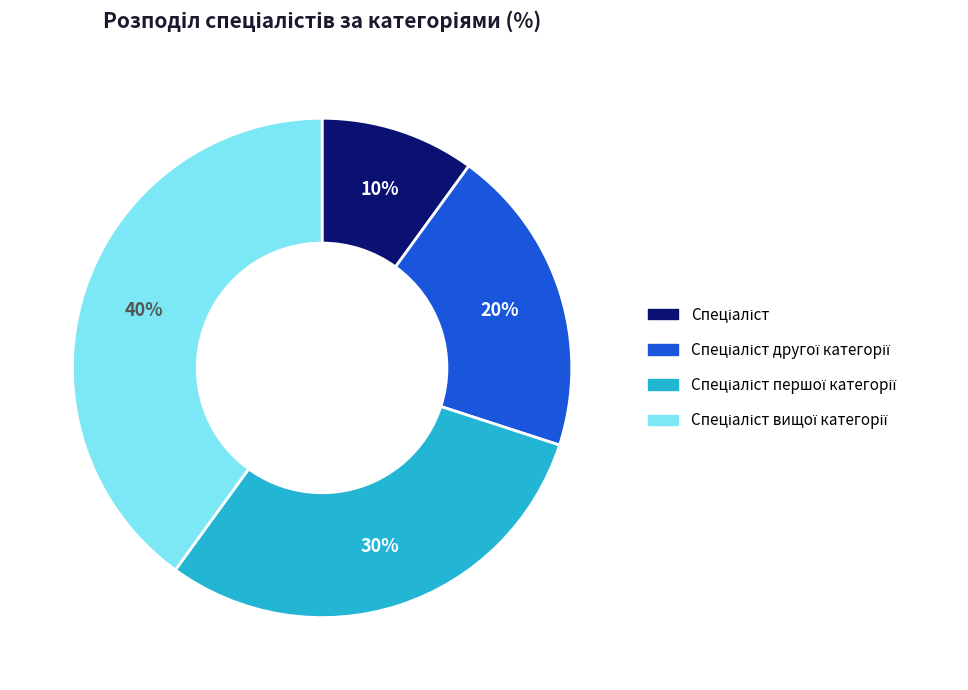

Is there any slice that represents more than half of the pie?

No